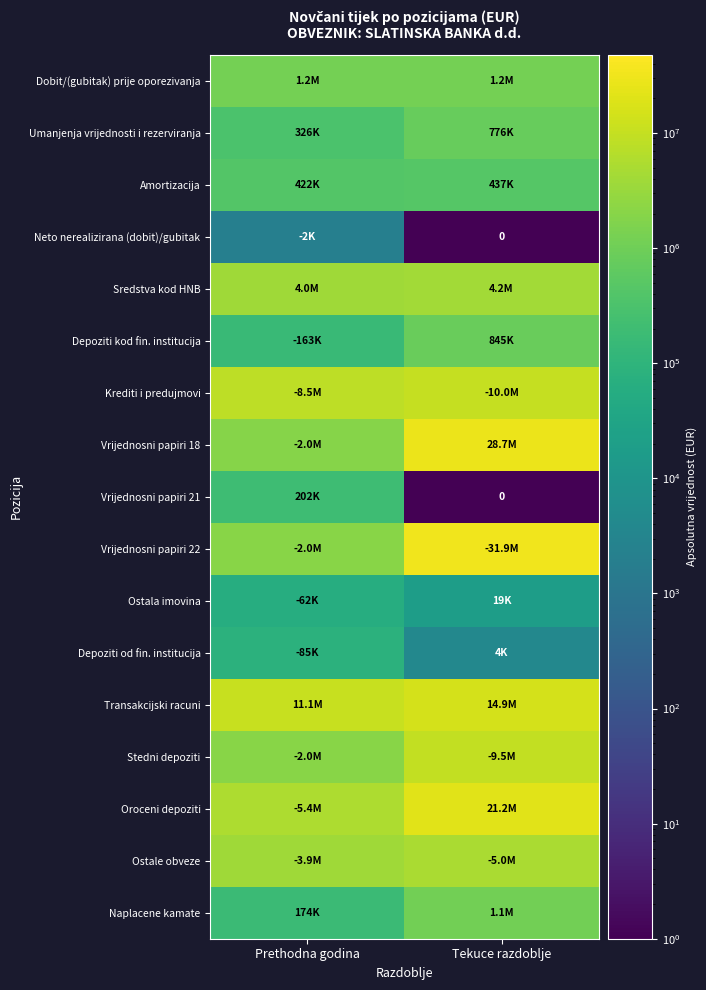

List the series in order of their peak value, lowest first.

Neto nerealizirana (dobit)/gubitak, Ostala imovina, Depoziti od fin. institucija, Vrijednosni papiri 21, Amortizacija, Umanjenja vrijednosti i rezerviranja, Depoziti kod fin. institucija, Naplacene kamate, Dobit/(gubitak) prije oporezivanja, Sredstva kod HNB, Ostale obveze, Stedni depoziti, Krediti i predujmovi, Transakcijski racuni, Oroceni depoziti, Vrijednosni papiri 18, Vrijednosni papiri 22